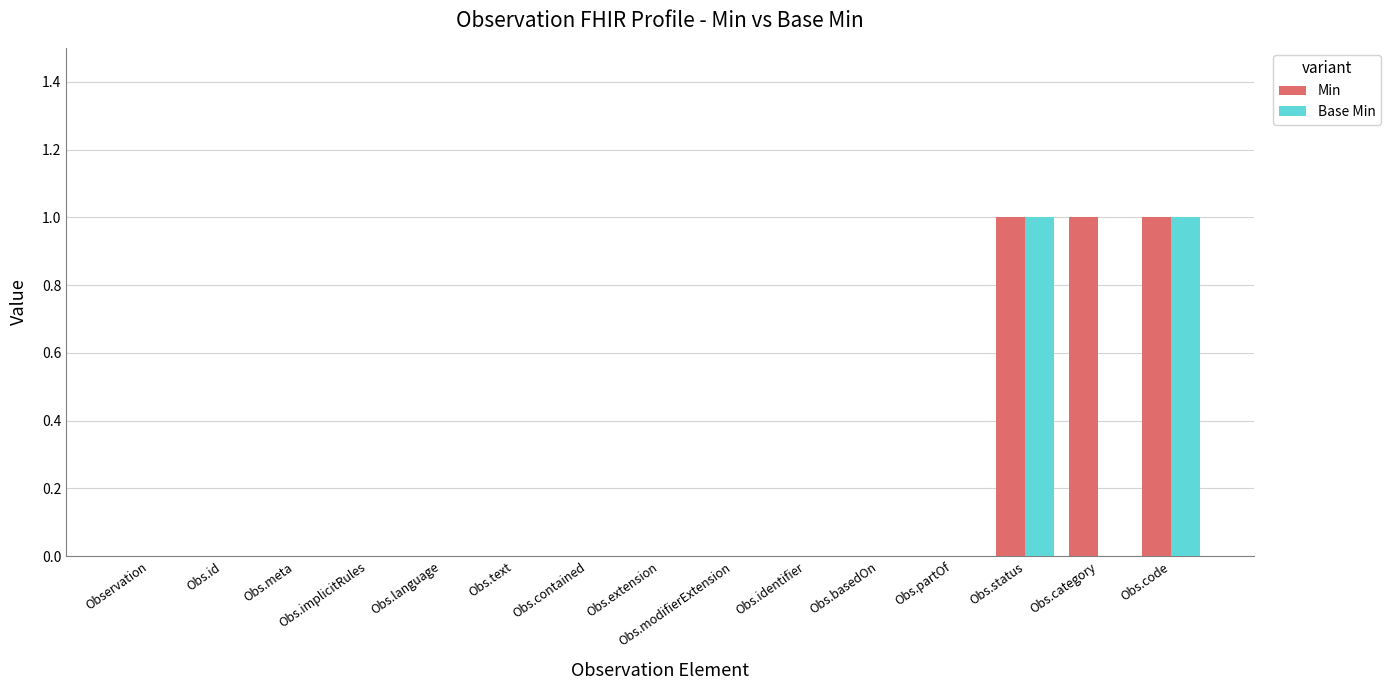

What is the sum of all Min values?

3